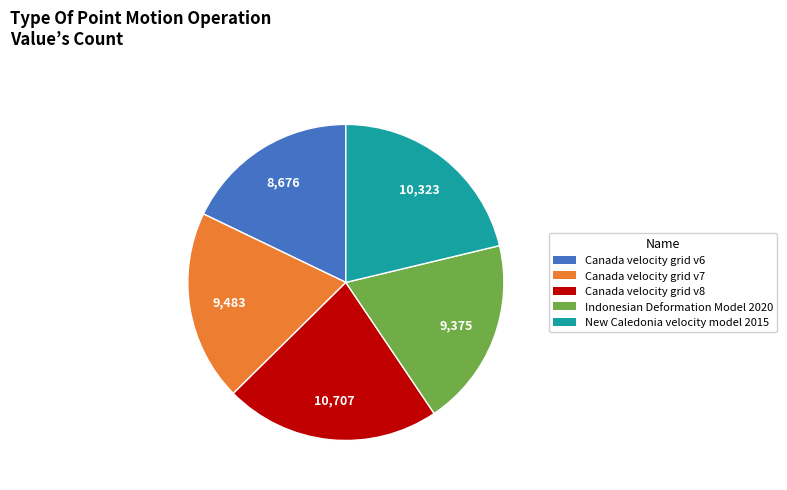

Which slice is the largest?

Canada velocity grid v8